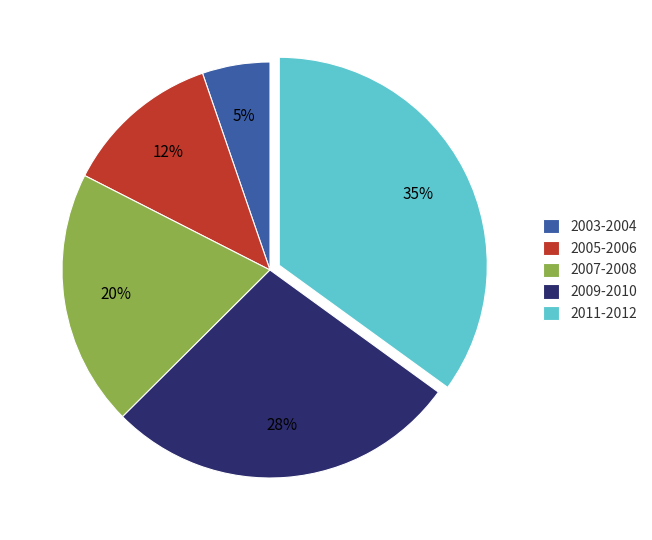

Does 2009-2010 represent more than half of the total?

No